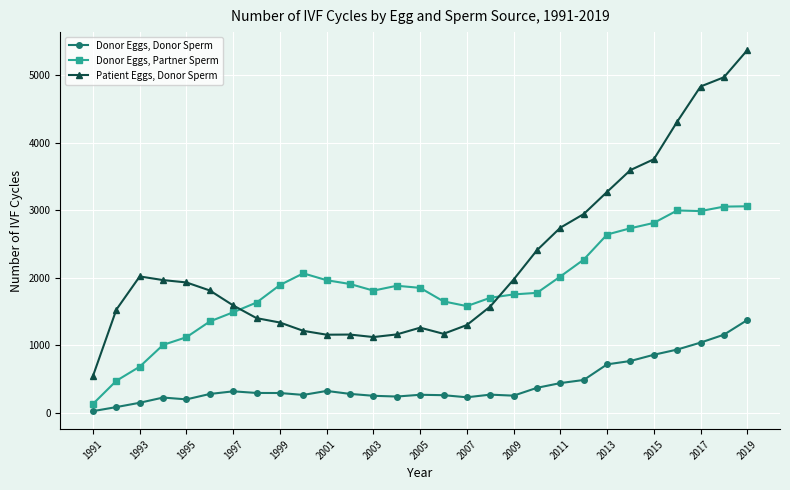

What is the value of the Donor Eggs, Partner Sperm point at the 12th from the left?

1908